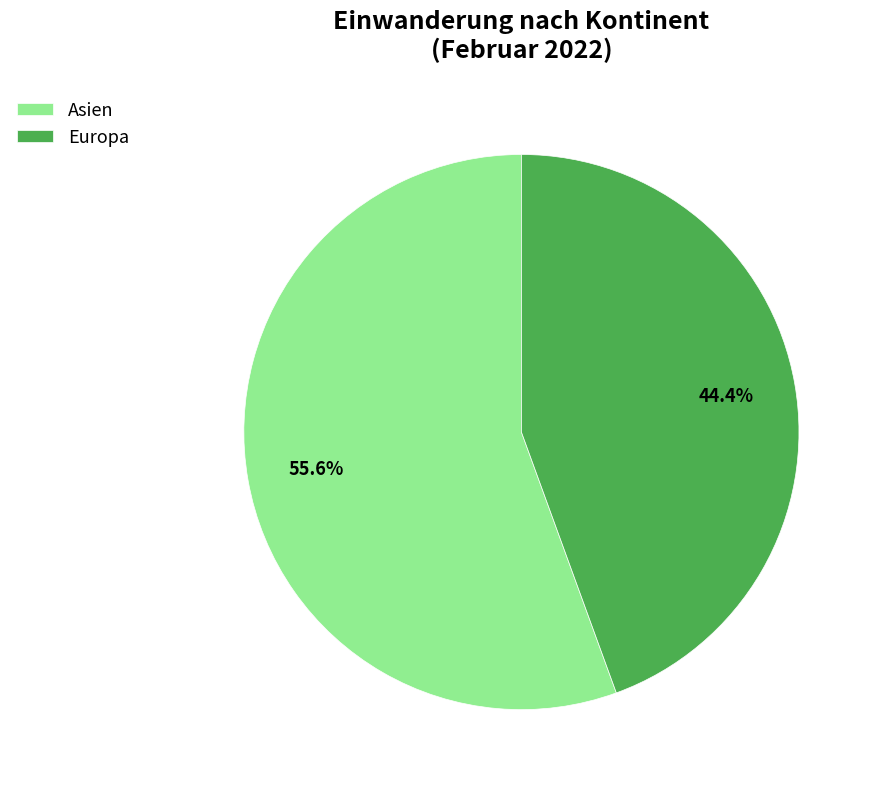

Which has a higher value, Asien or Europa?

Asien